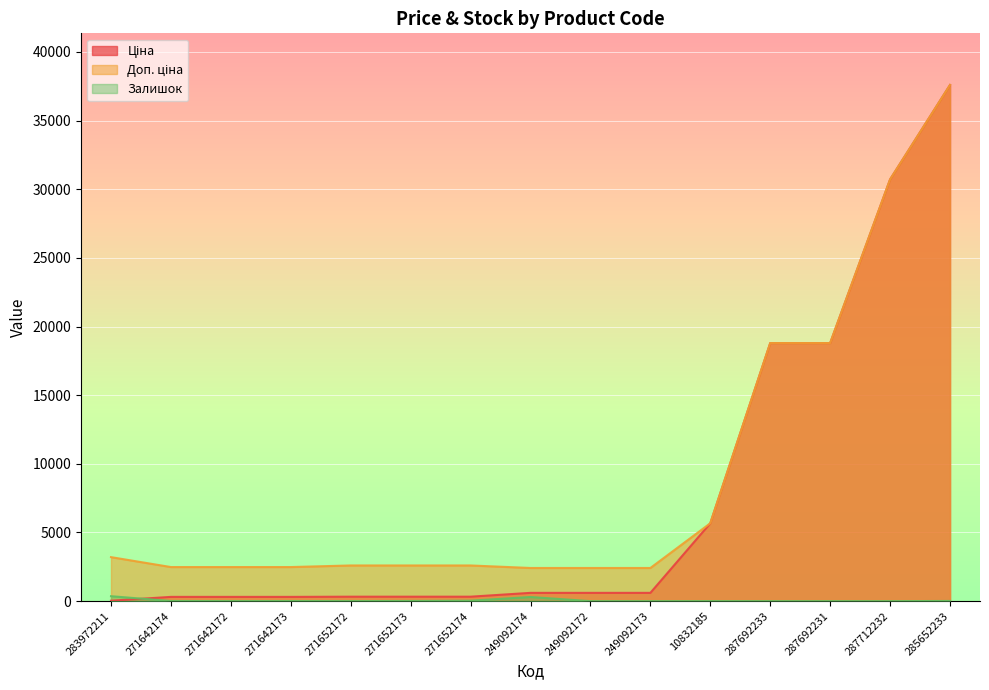

Where does the Залишок series first go above 4?

283972211